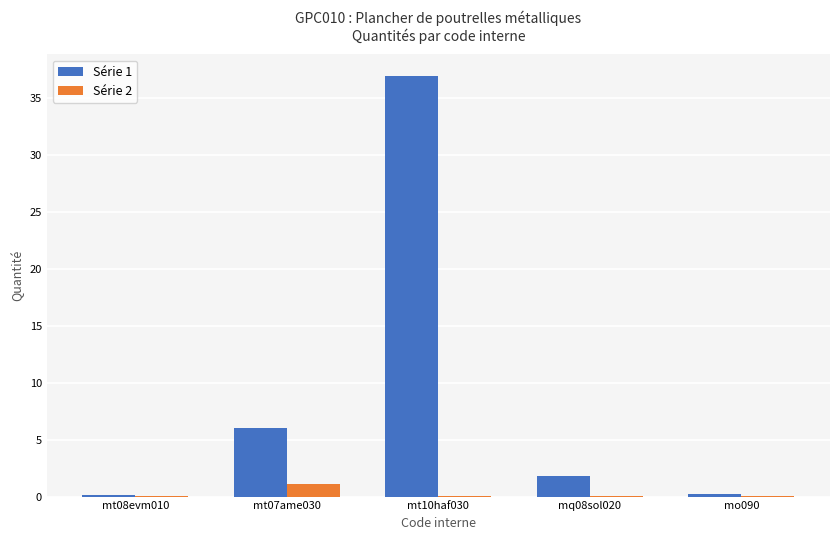

What is the sum of all Série 1 values?

45.1